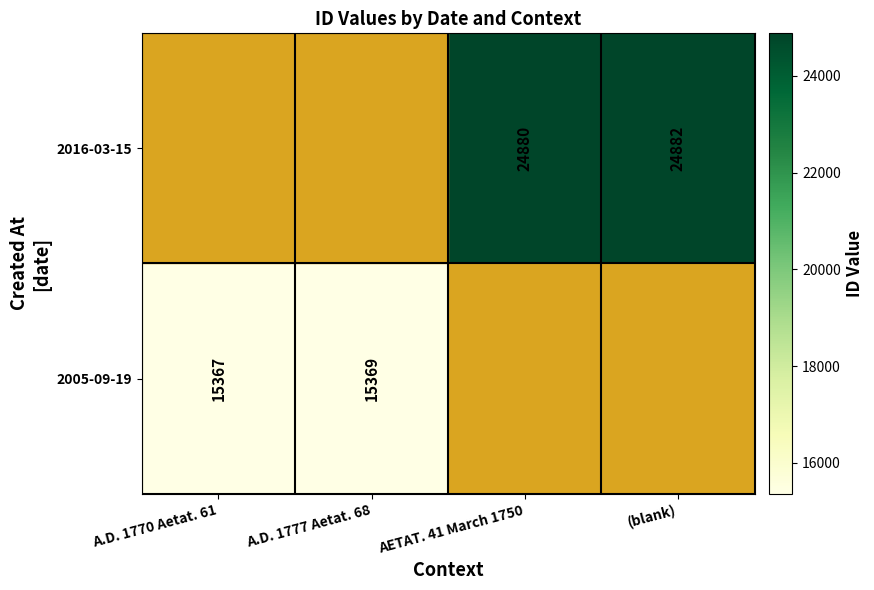

The value of 2005-09-19 at A.D. 1777 Aetat. 68 is 5165. True or false?

False